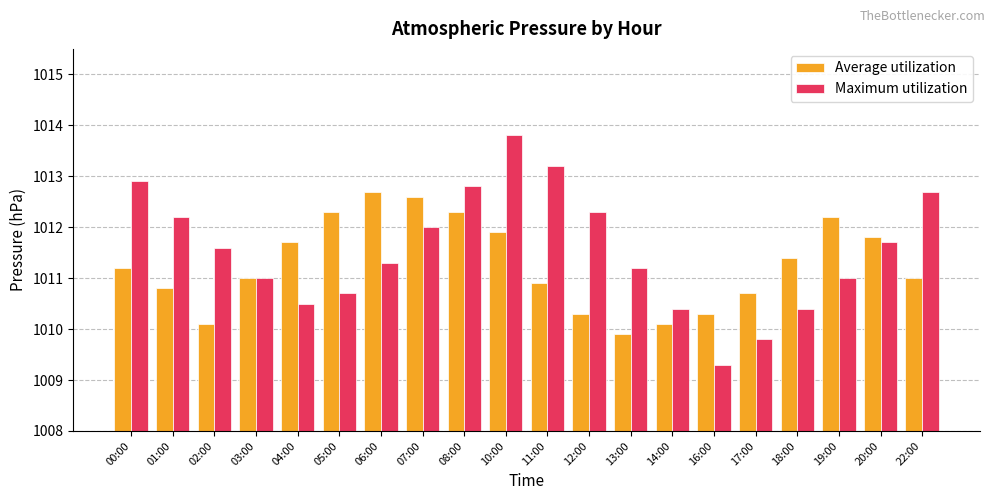

How many groups of bars are there?

20